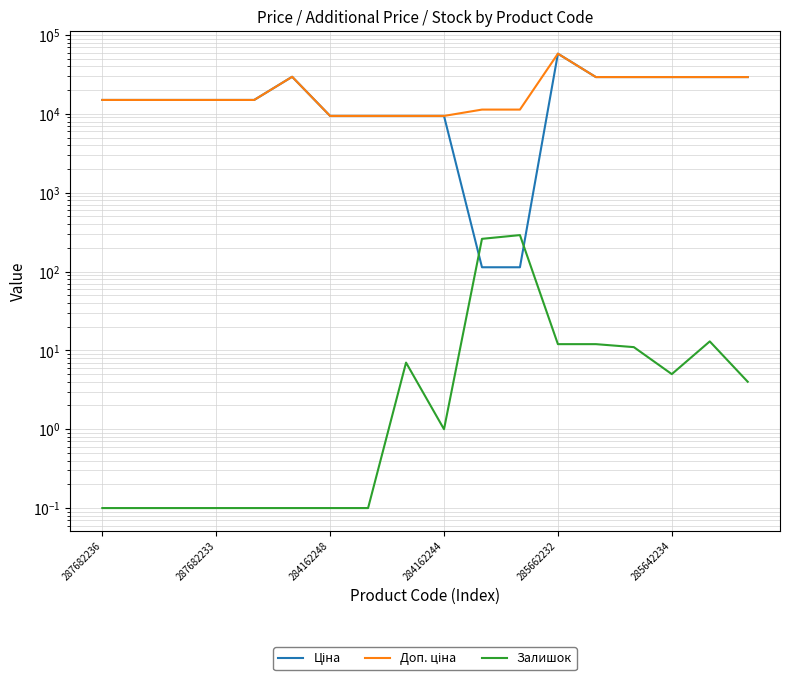

True or false: Залишок and Доп. ціна cross at least once.

False